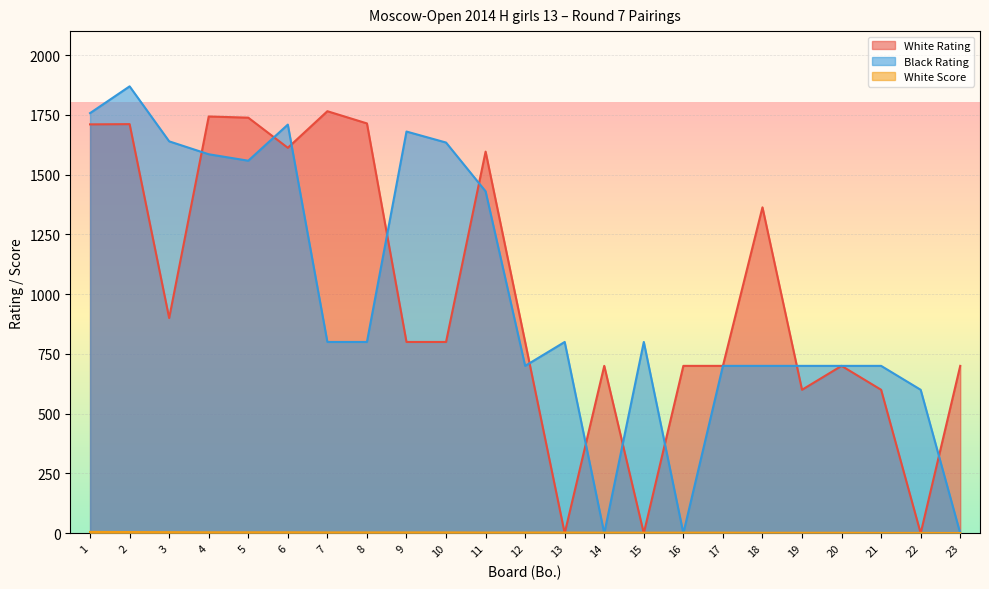

Which series has the largest range (max minus min)?

Black Rating